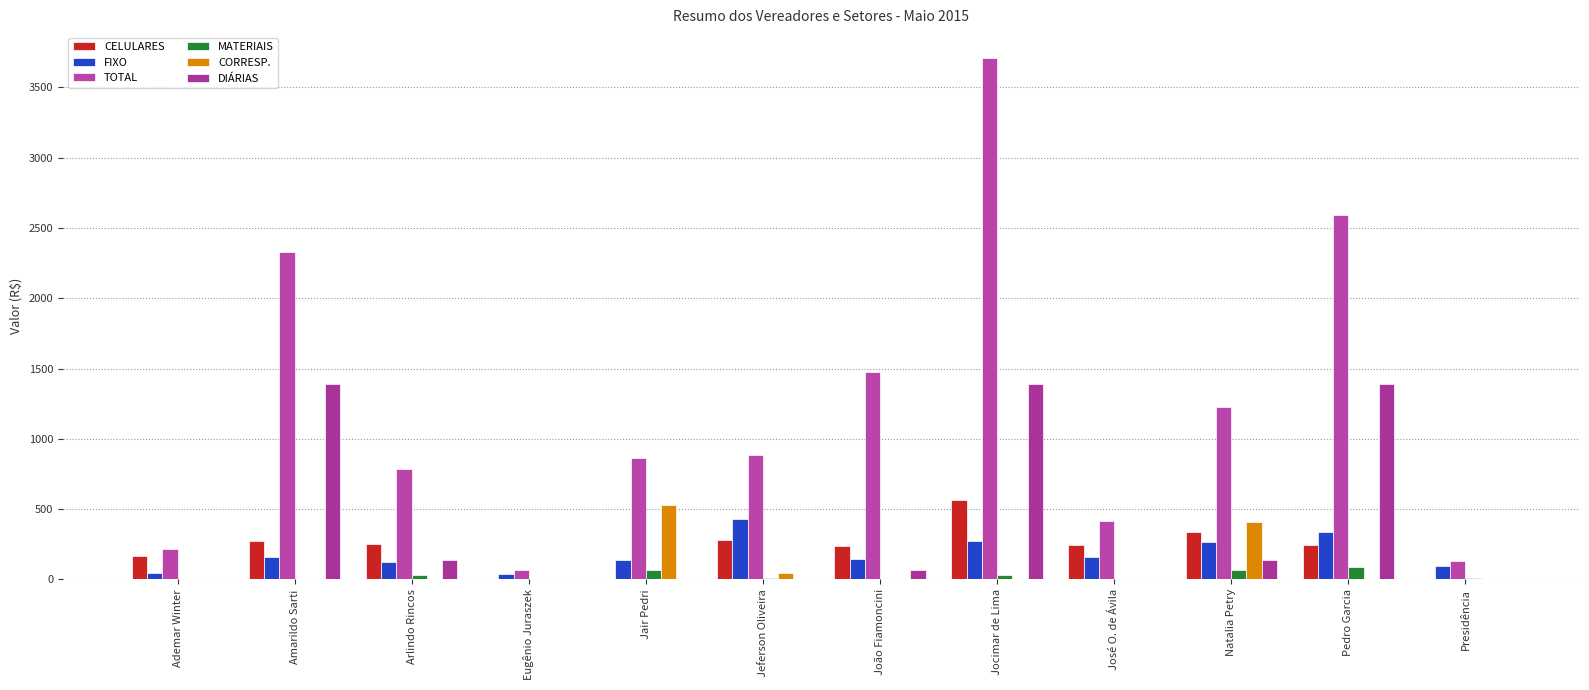

Which has a higher value, Natalia Petry or Amarildo Sarti?

Natalia Petry